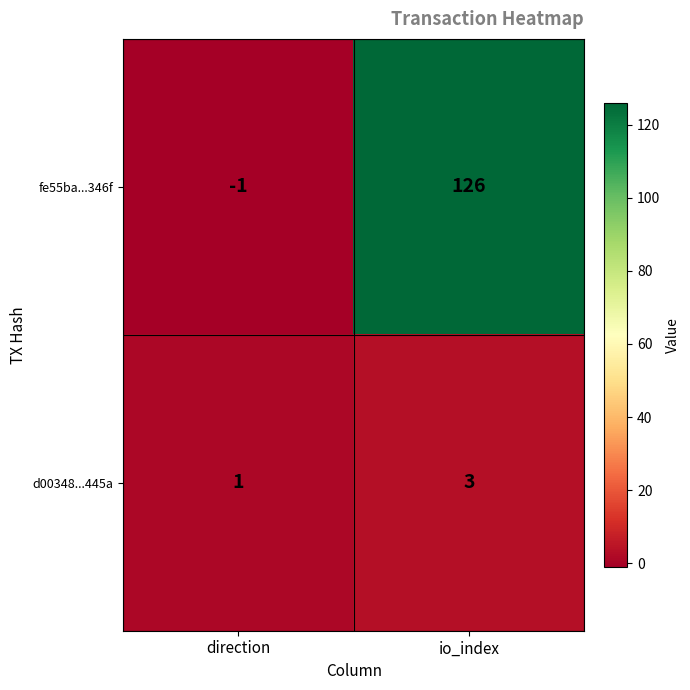

Reading left to right, list all the values displayed in this chart.

fe55ba...346f: -1	126
d00348...445a: 1	3